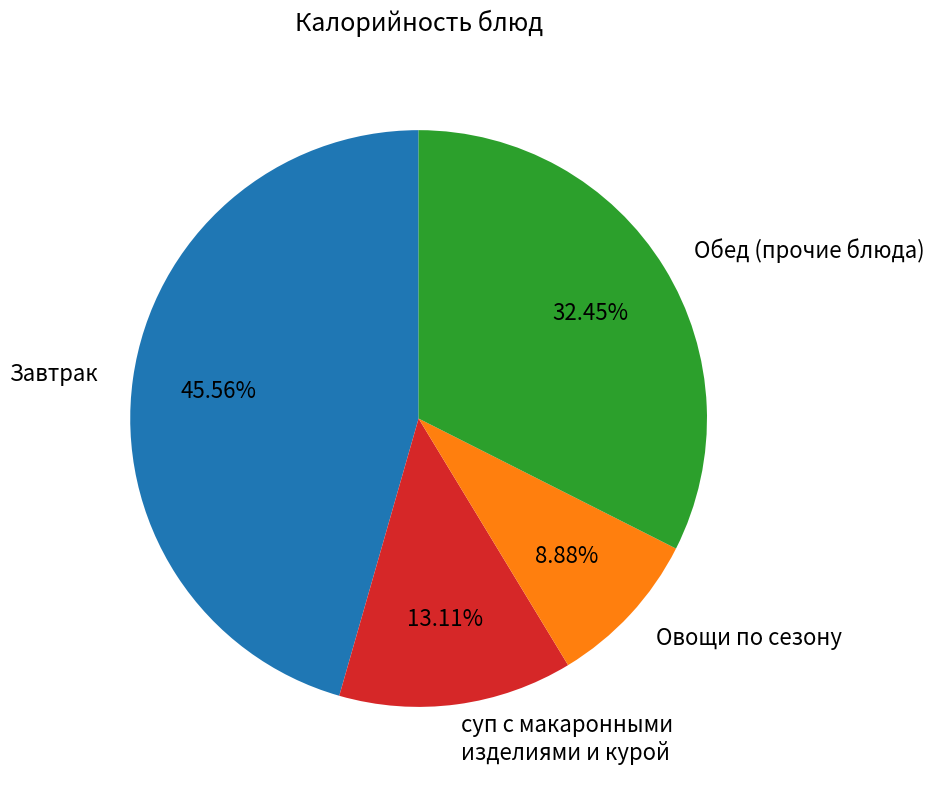

Approximately how many times larger is the value at Завтрак compared to Обед (прочие блюда)?

1.4